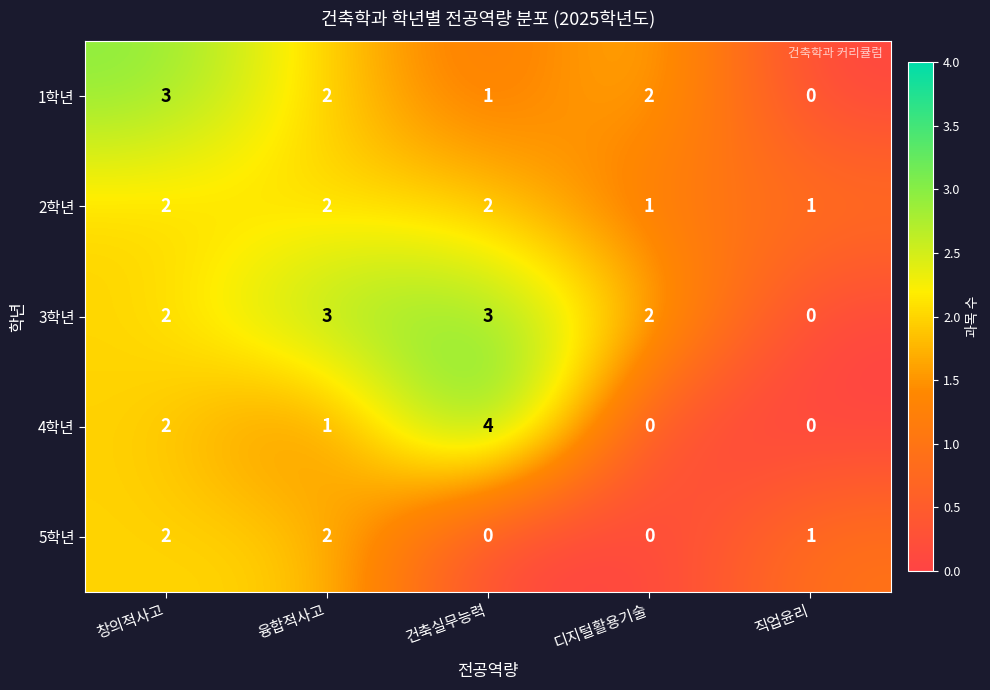

What is the spread (max minus min) of values at 창의적사고?

1